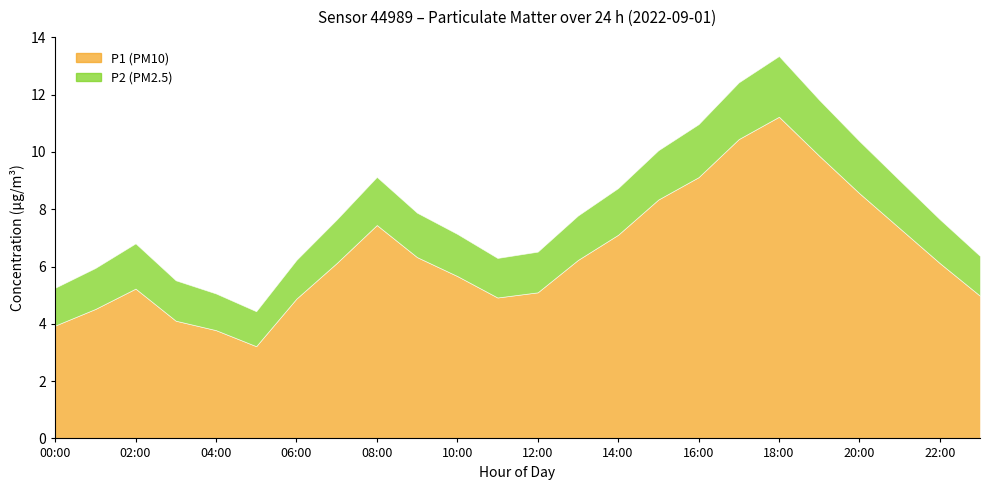

How many series are shown in this chart?

2